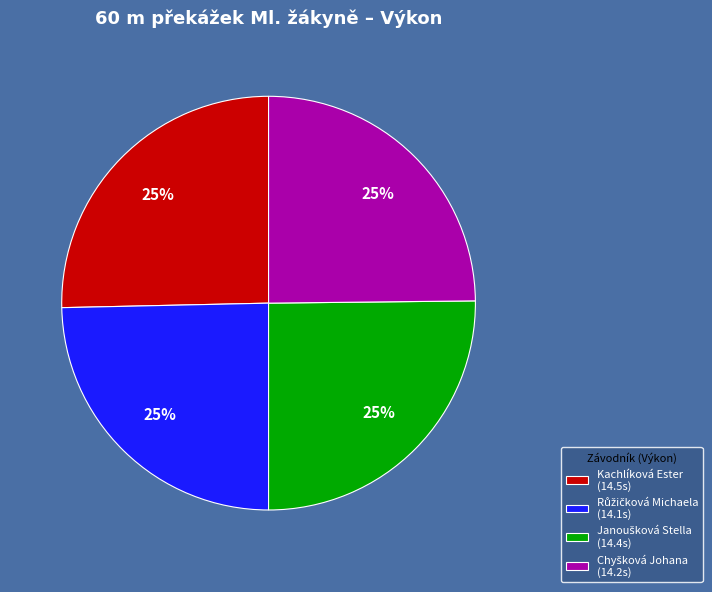

To the nearest percent, what is the average slice percentage?

25%